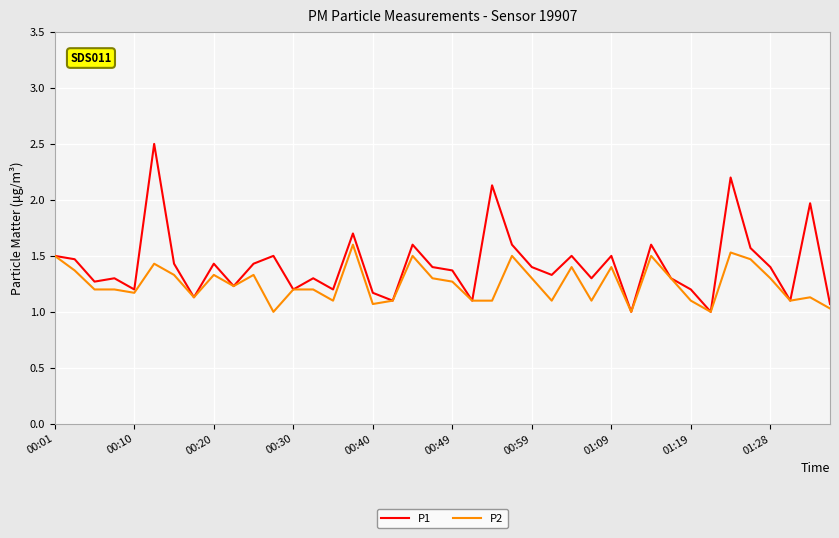

What is the smallest value displayed?

1.0